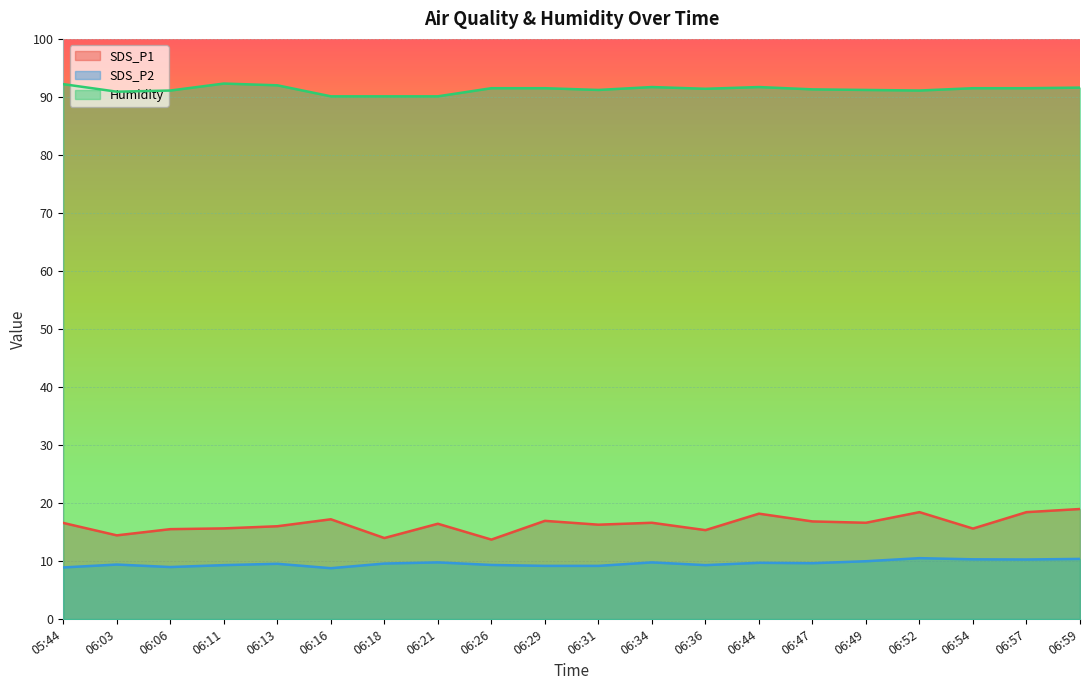

Reading left to right, extract all data points from this chart.

SDS_P1: 16.6	14.4	15.5	15.6	16.0	17.2	14.0	16.4	13.7	16.9	16.3	16.6	15.3	18.2	16.8	16.6	18.4	15.6	18.4	19.0
SDS_P2: 8.9	9.4	9.0	9.3	9.5	8.8	9.6	9.8	9.3	9.2	9.2	9.8	9.3	9.7	9.6	10.0	10.5	10.3	10.3	10.4
Humidity: 92.2	90.9	91.1	92.3	92.0	90.1	90.1	90.1	91.5	91.5	91.2	91.7	91.4	91.7	91.3	91.2	91.1	91.5	91.5	91.6